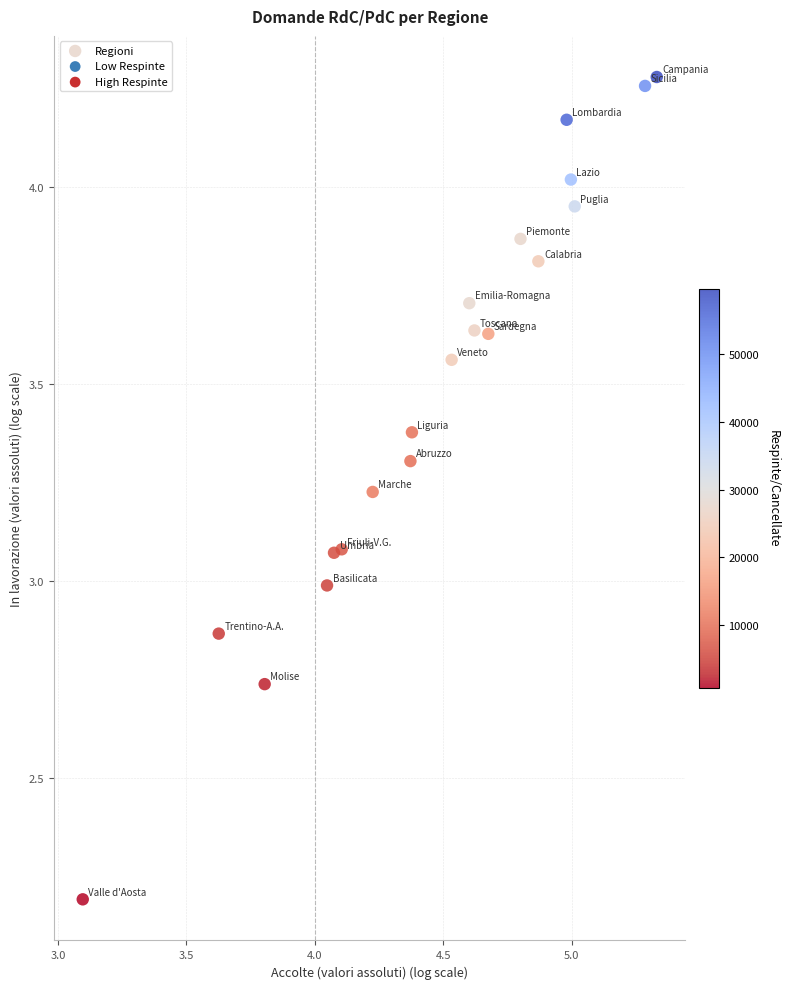

What is the range of X values (max minus min)?

2.2